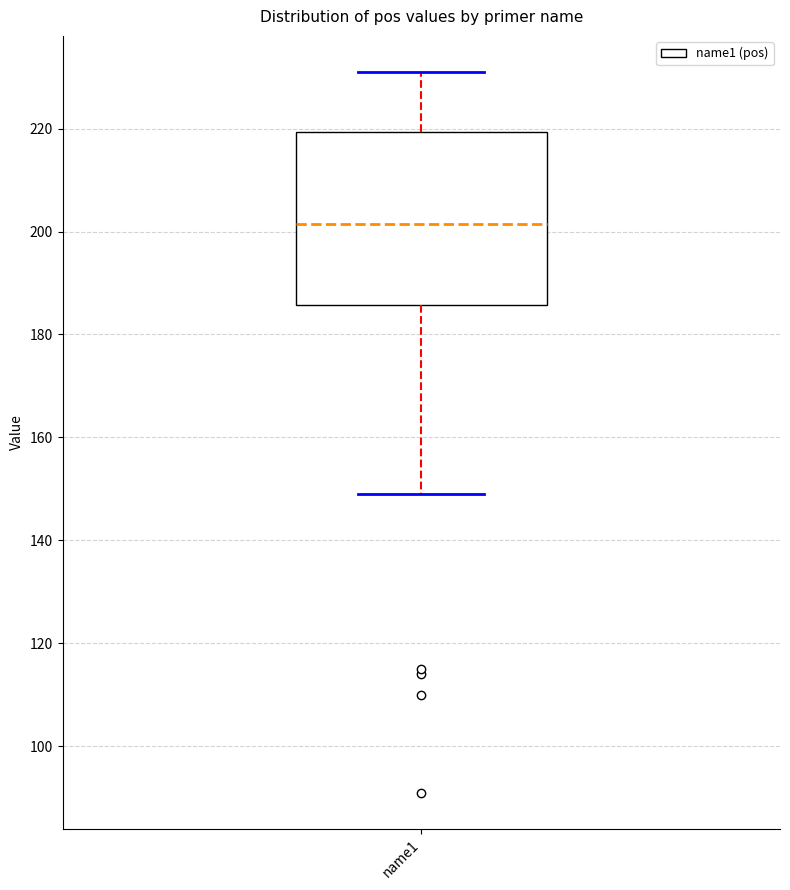

Transcribe this box plot: give where the median line is, the range the box spans, and where the two whiskers end, as read against the y-axis. The values are not printed on the chart, so give them approximately, as read against the axis.

median 202, box 186 to 220, whiskers 150 to 232